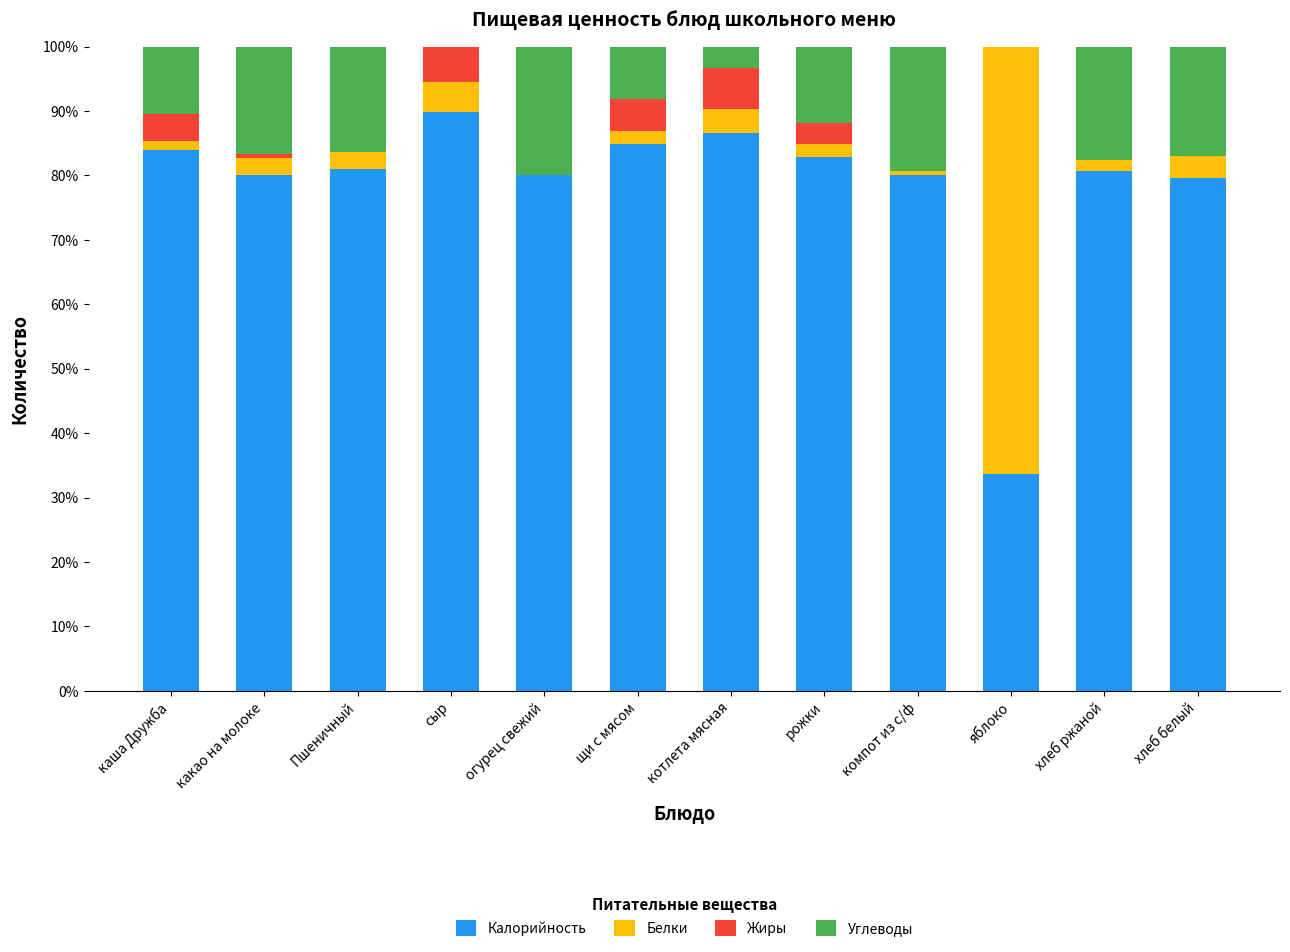

What is the sum of the Калорийность values at Пшеничный and огурец свежий?

161.0